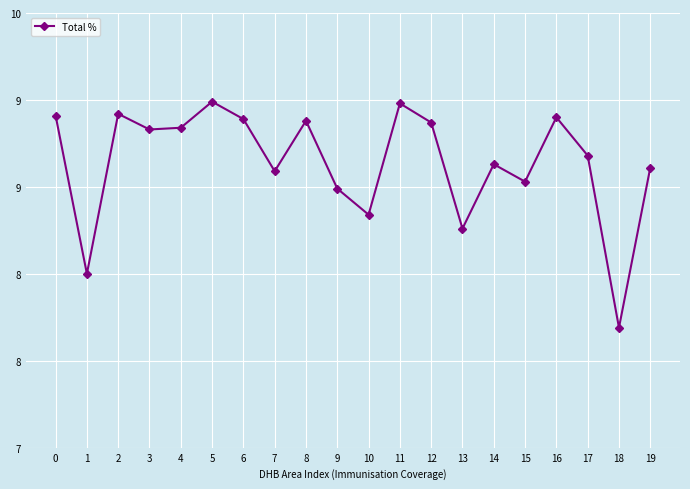

Rank the categories by value from lowest to highest.

18, 1, 13, 10, 9, 15, 7, 19, 14, 17, 3, 4, 12, 8, 6, 16, 0, 2, 11, 5